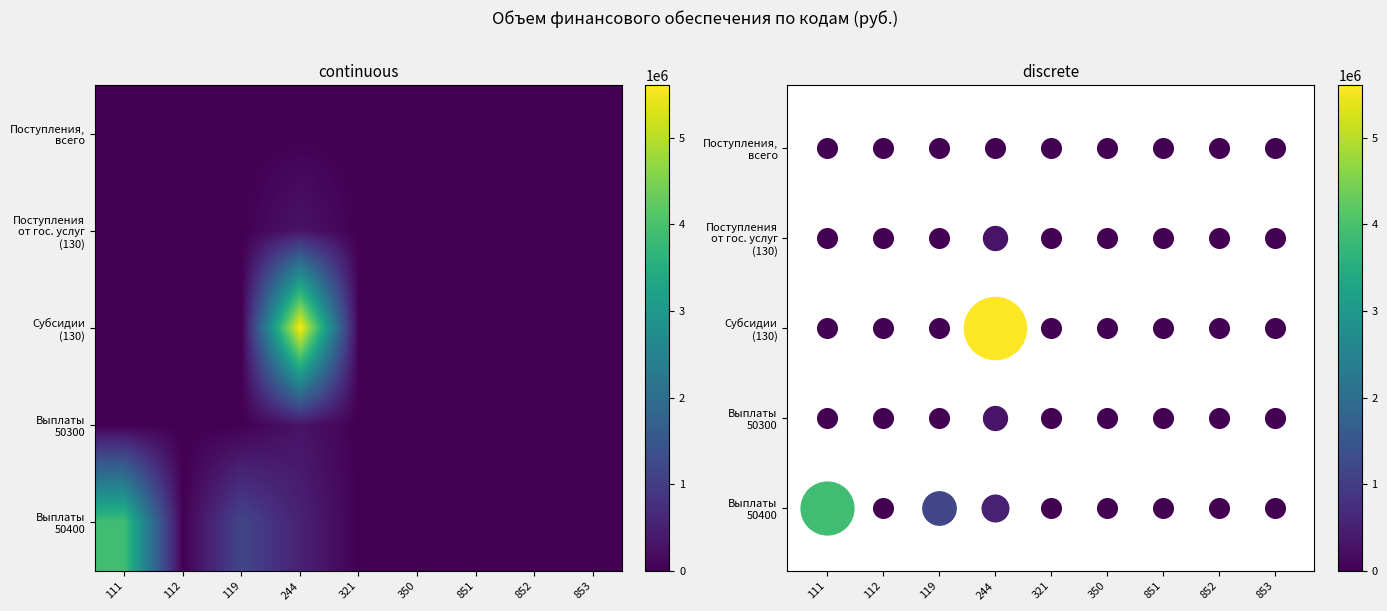

What is the sum of all Субсидии (130) values?

5607000